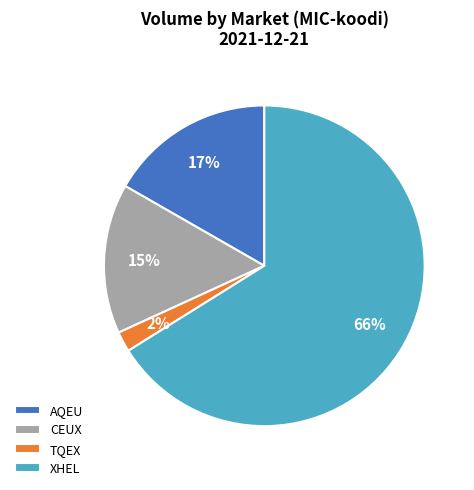

Count the number of slices in the pie.

4